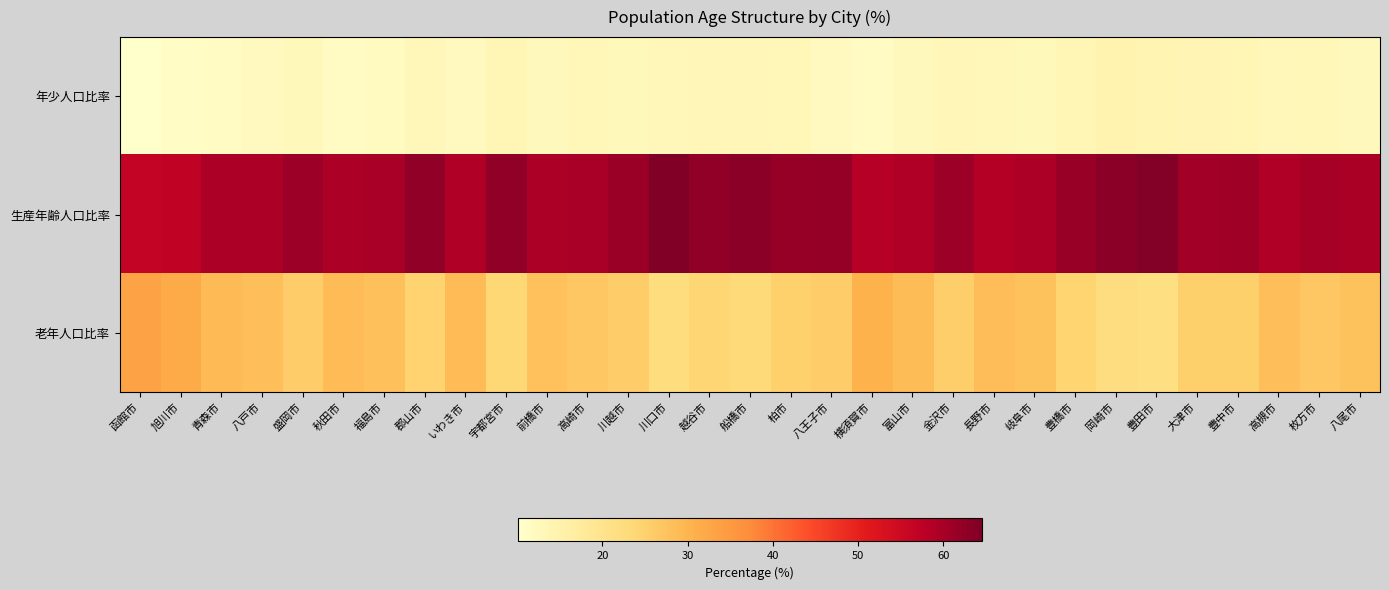

What is the greatest value displayed?

64.5